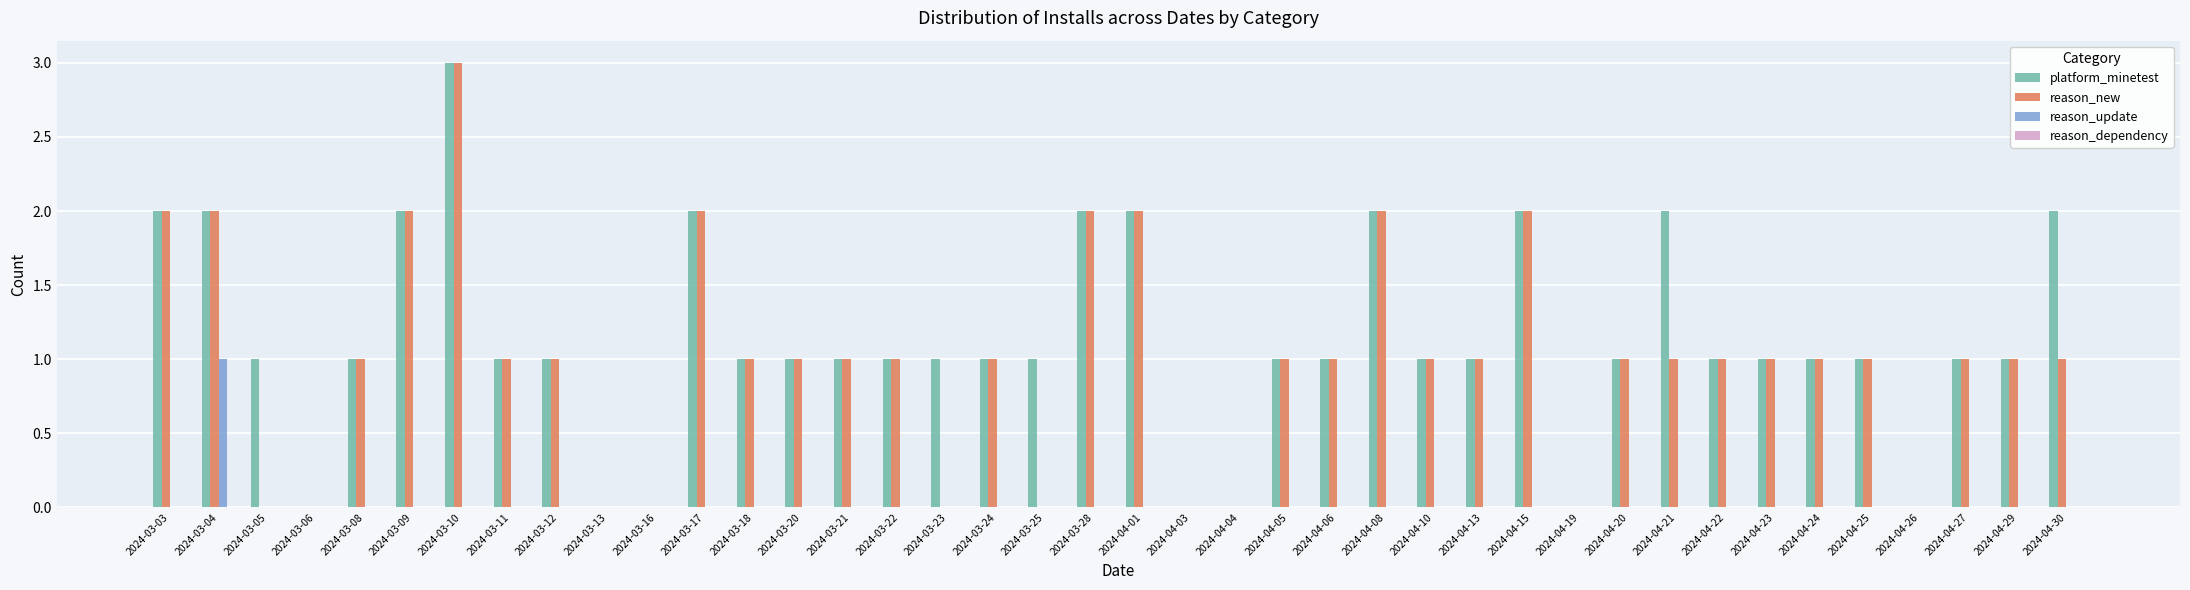

At which category is the sum across all series the highest?

2024-03-10